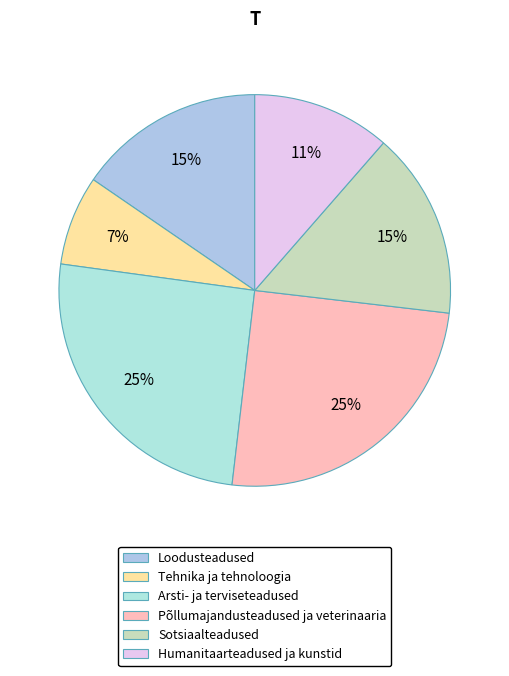

Does any single category account for the majority?

No